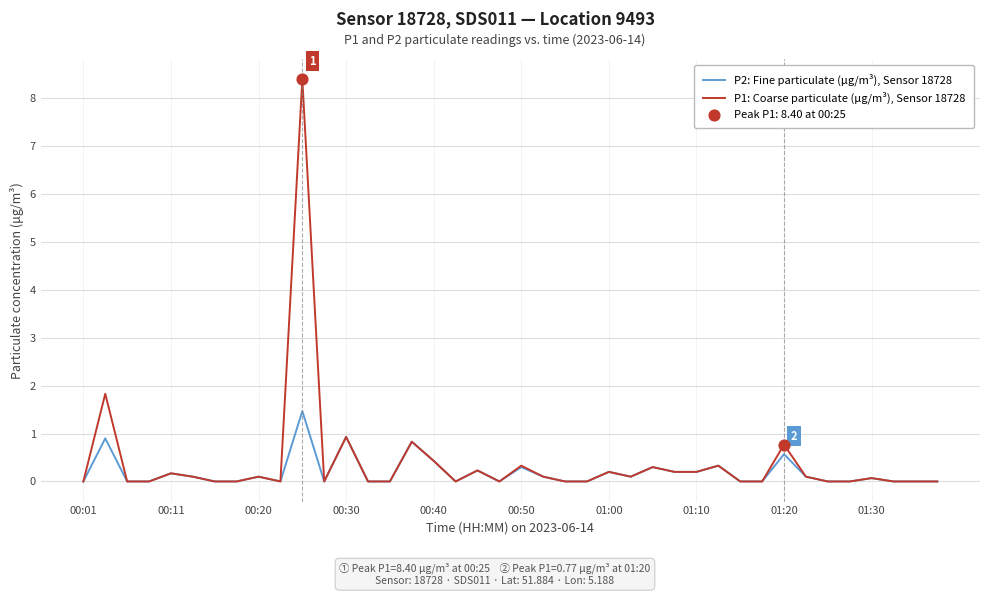

Which series has the largest range (max minus min)?

P1: Coarse particulate (μg/m³), Sensor 18728